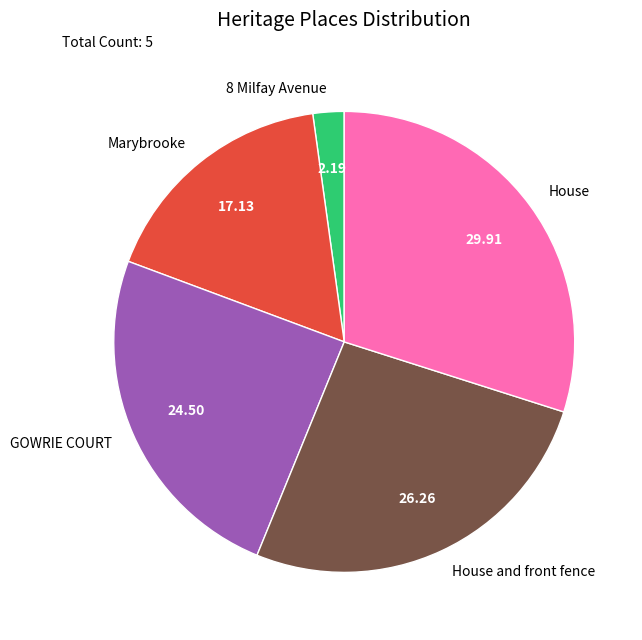

How many slices are in this pie chart?

5